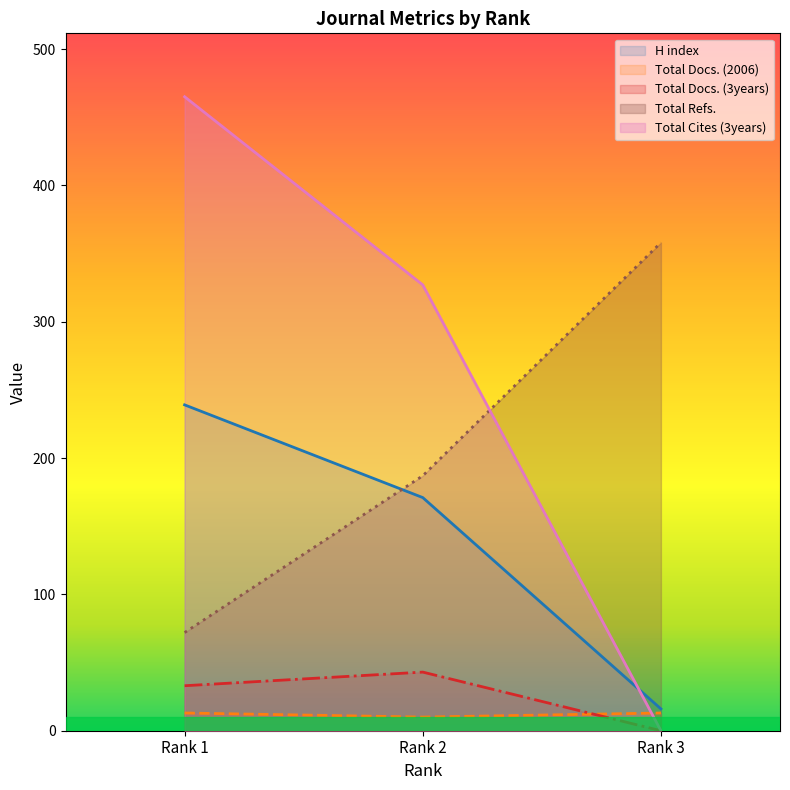

What is the sum of the H index values at Rank 2 and Rank 1?

410